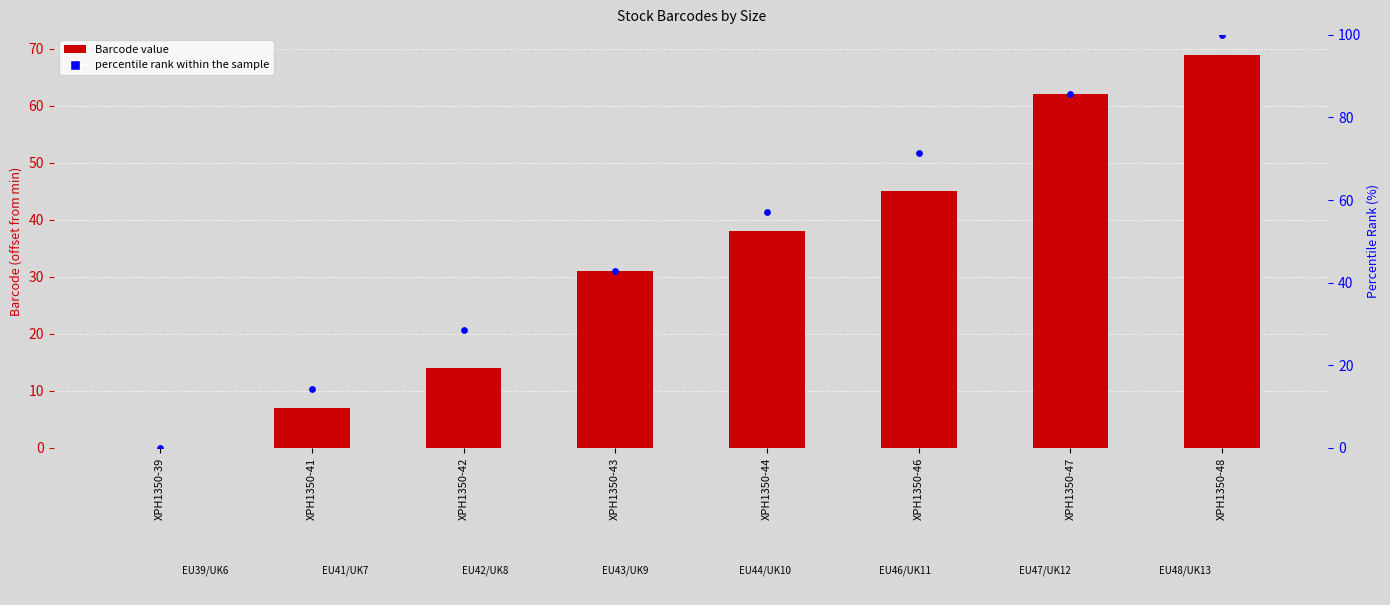

Is the value of percentile rank within the sample at XPH1350-47 greater than the value of Barcode at XPH1350-43?

Yes